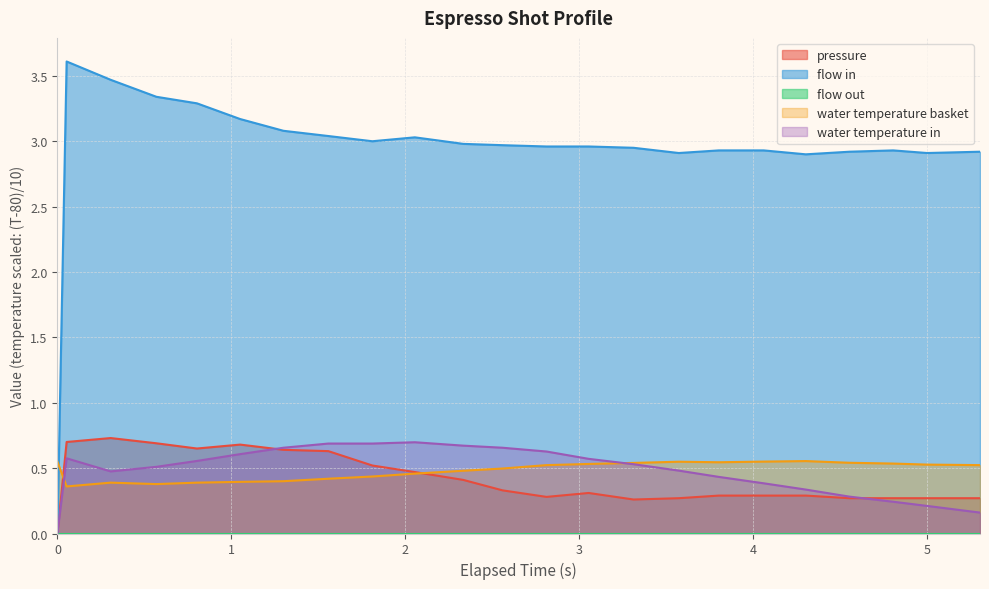

How many values in the flow_in series are below 2?

1